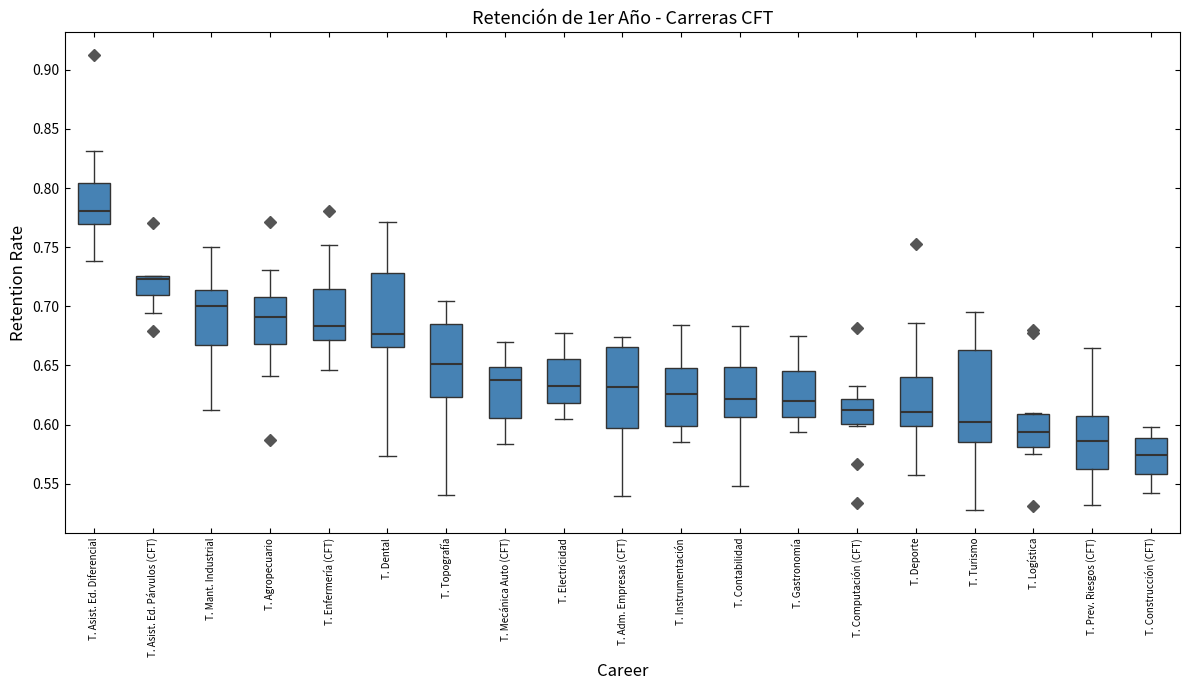

Which box's median line is the lowest?

T. Construcción (CFT)